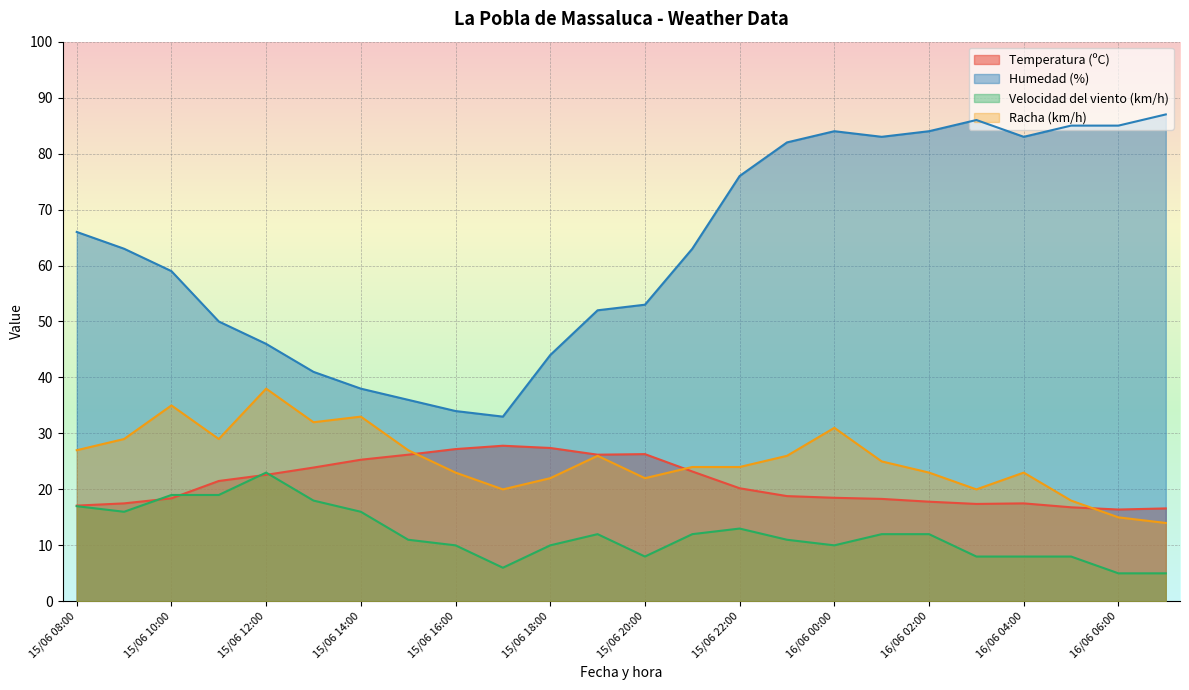

In Racha (km/h), how many points are lower than both neighbors (excluding endpoints)?

5